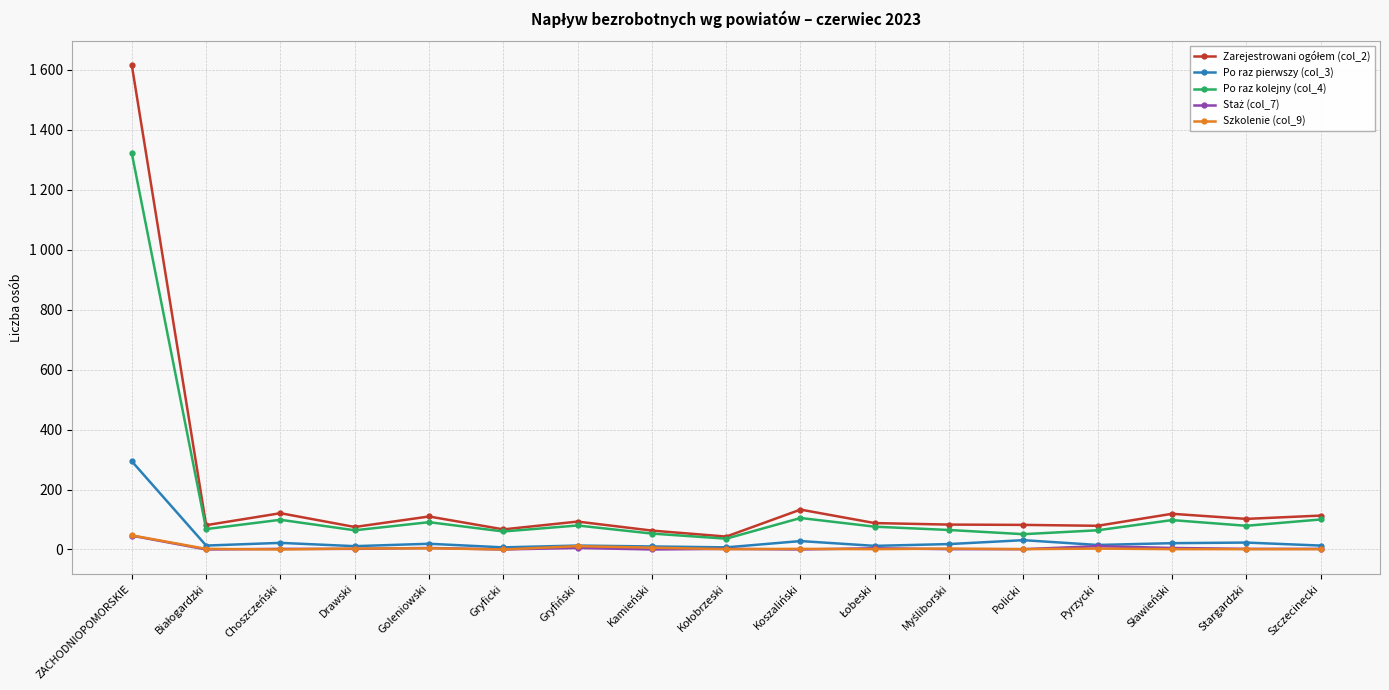

Does the chart have visible grid lines?

Yes